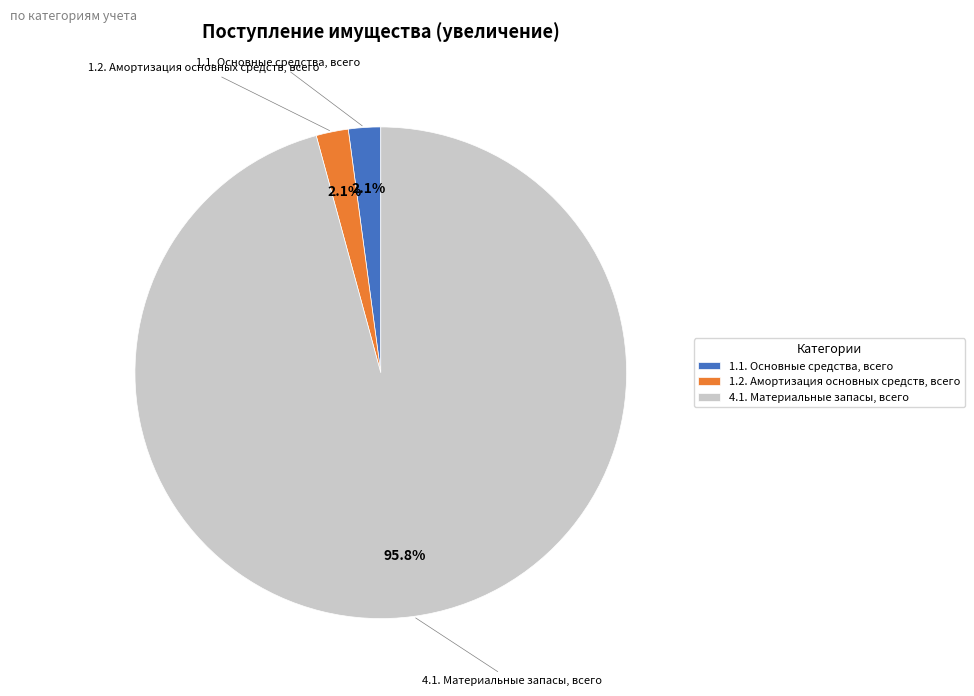

Count the number of slices in the pie.

3